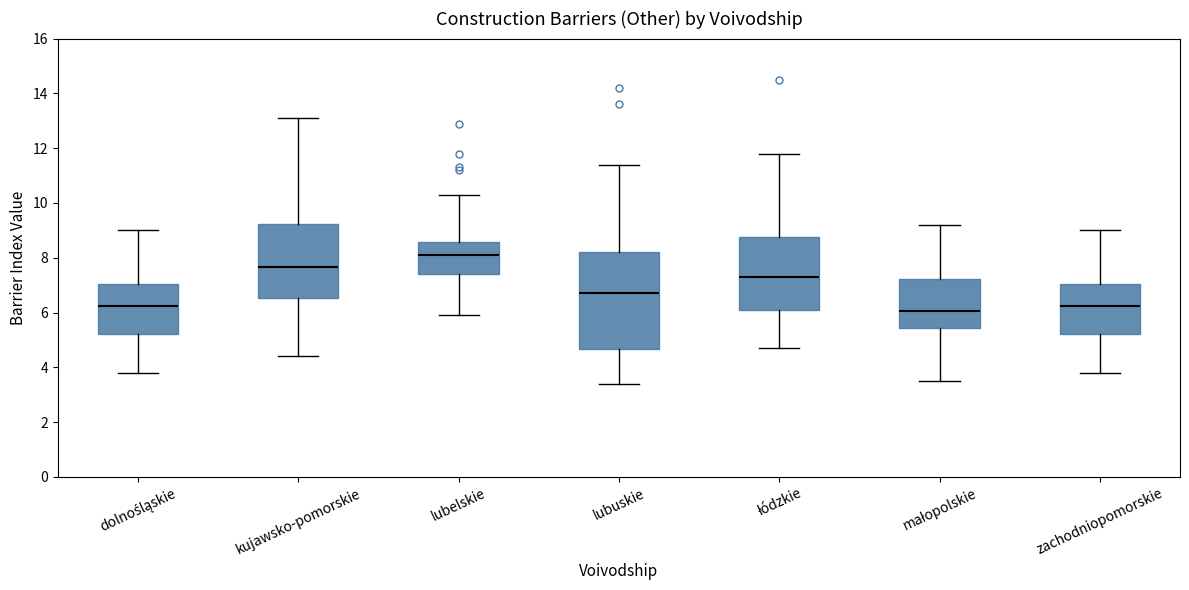

Reading left to right, transcribe this box plot: for each box, give where its median line is, the range the box spans, and where its two whiskers end, as read against the y-axis. The values are not printed on the chart, so give them approximately, as read against the axis.

dolnośląskie: median 6.2, box 5.2 to 7.0, whiskers 3.8 to 9.0
kujawsko-pomorskie: median 7.6, box 6.6 to 9.2, whiskers 4.4 to 13.2
lubelskie: median 8.2, box 7.4 to 8.6, whiskers 6.0 to 10.4
lubuskie: median 6.8, box 4.6 to 8.2, whiskers 3.4 to 11.4
łódzkie: median 7.4, box 6.2 to 8.8, whiskers 4.8 to 11.8
małopolskie: median 6.0, box 5.4 to 7.2, whiskers 3.6 to 9.2
zachodniopomorskie: median 6.2, box 5.2 to 7.0, whiskers 3.8 to 9.0